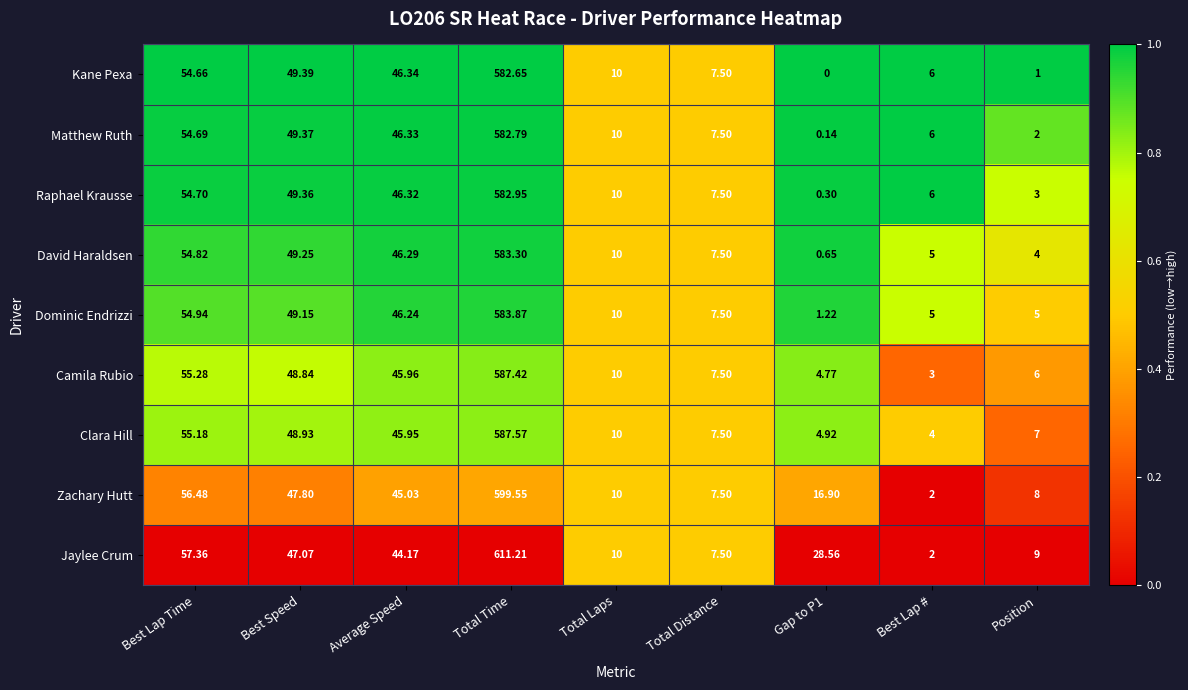

Which series has the widest spread of values?

Jaylee Crum